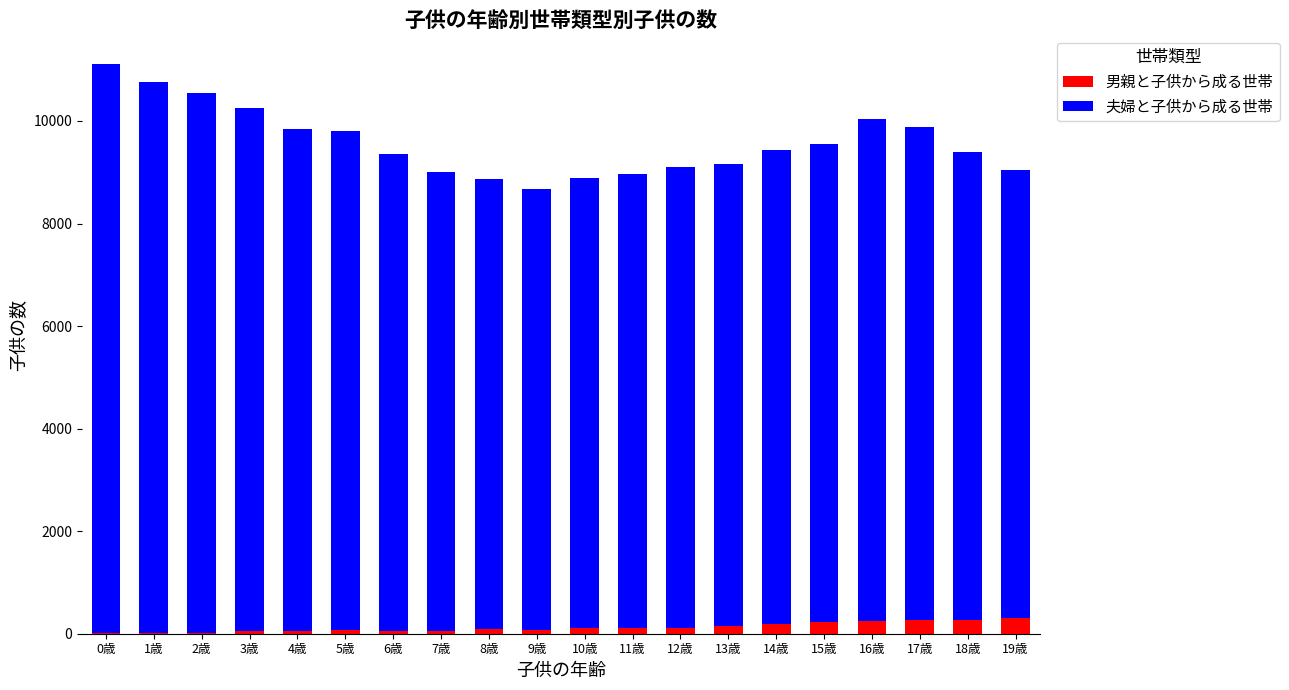

What is the sum of all 男親と子供から成る世帯 values?

2513